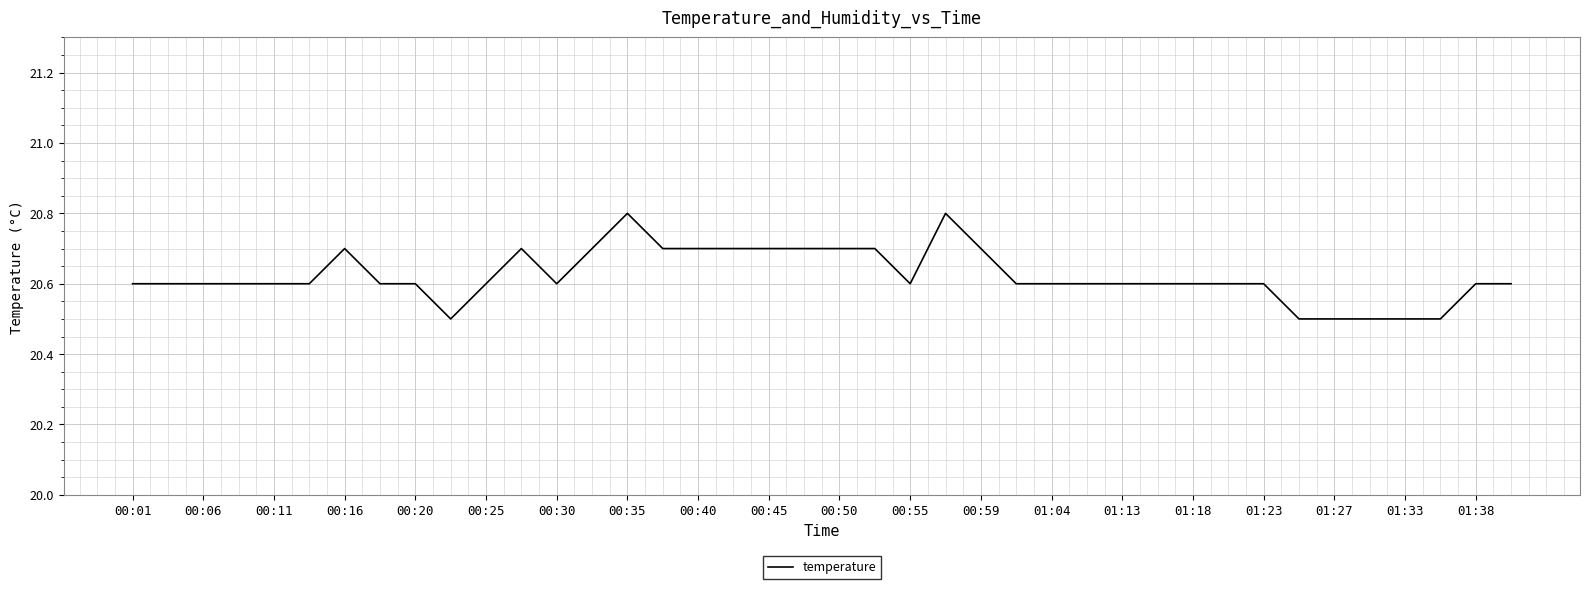

What is the smallest value displayed?

20.5